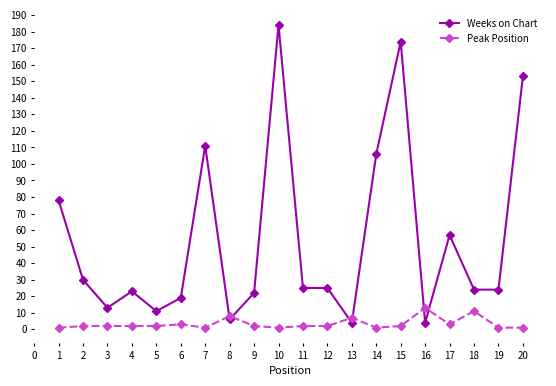

Where does the Weeks on Chart series first go above 25?

1